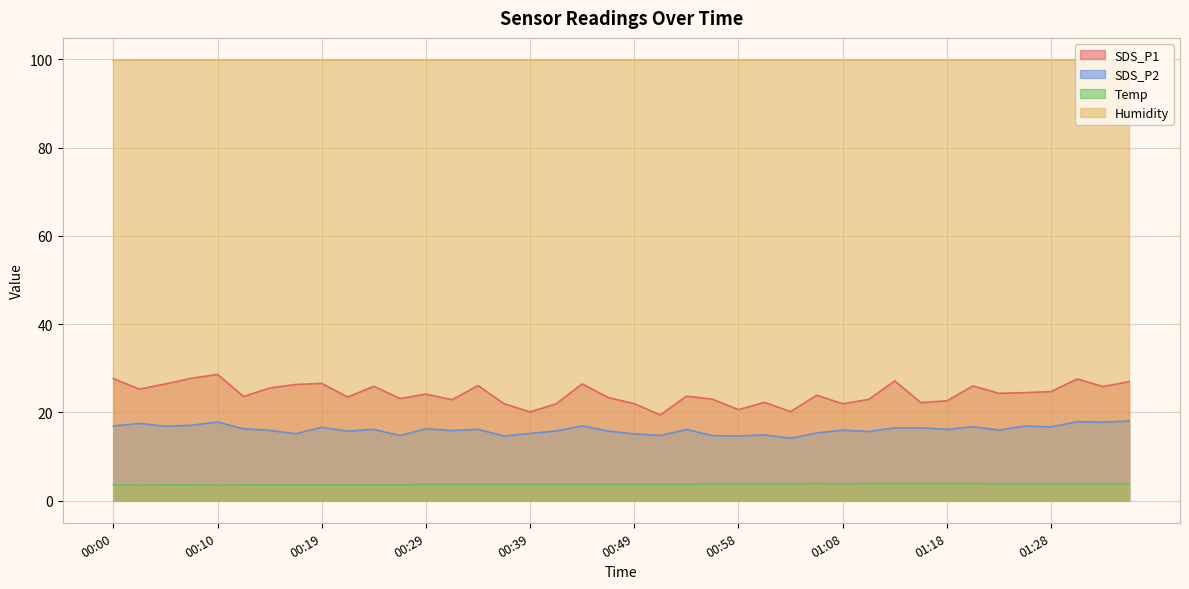

At which category does SDS_P2 reach its first local peak?

00:02